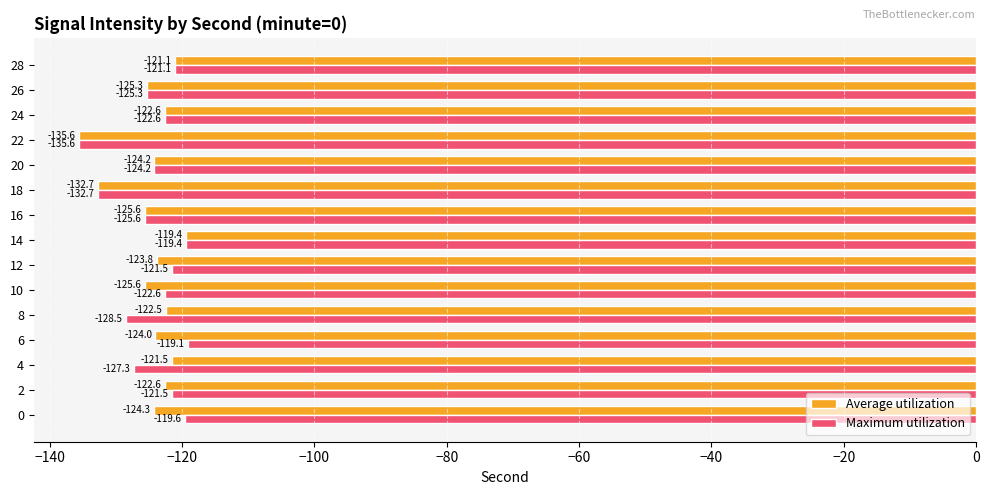

What is the difference between the highest and lowest values at 2?

1.1